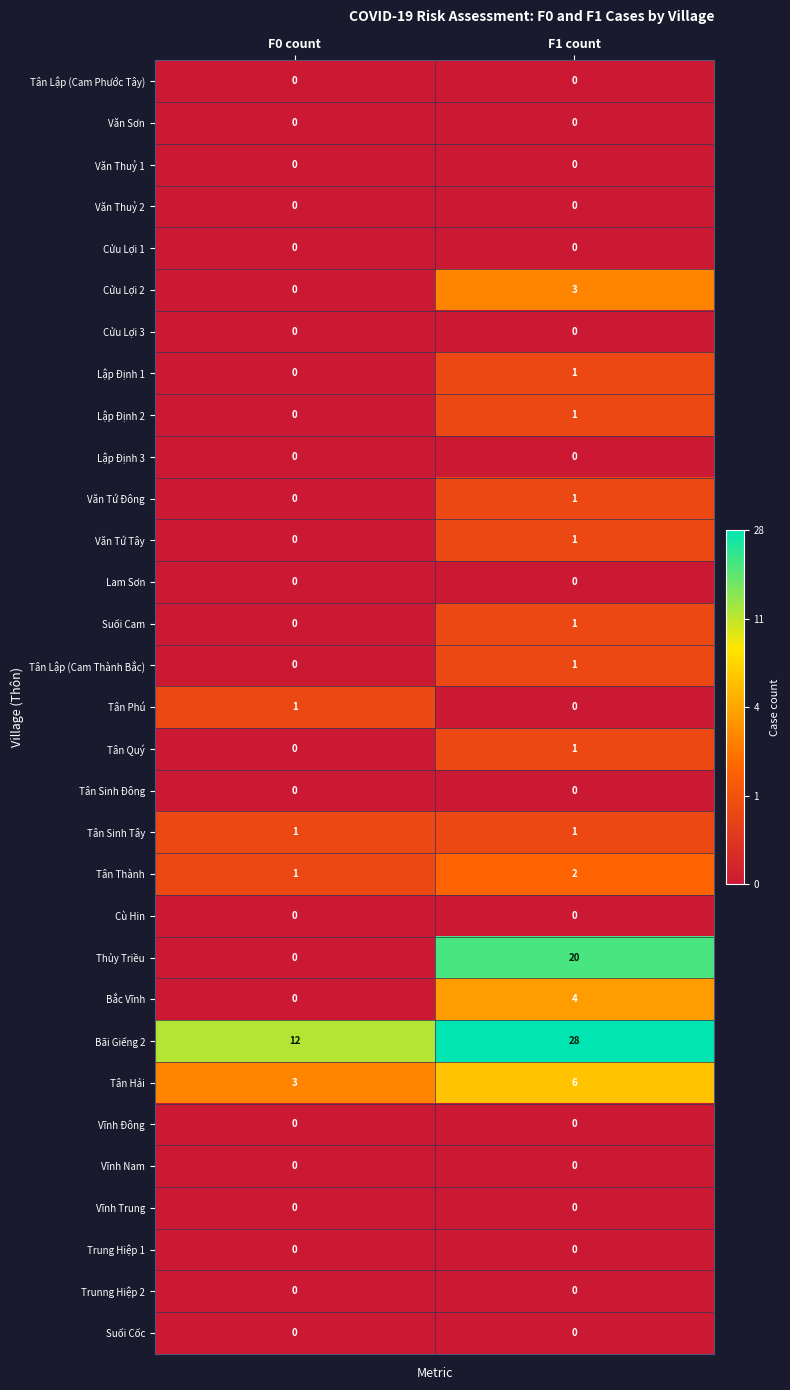

Which label corresponds to the largest value in the chart?

F1 count